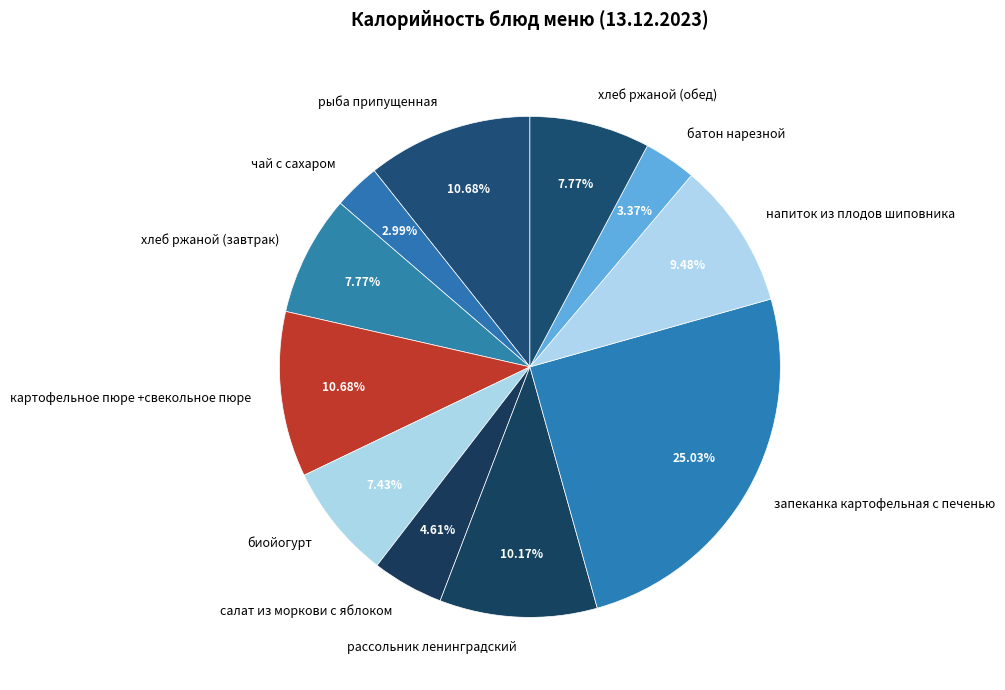

How many segments does this pie chart have?

11